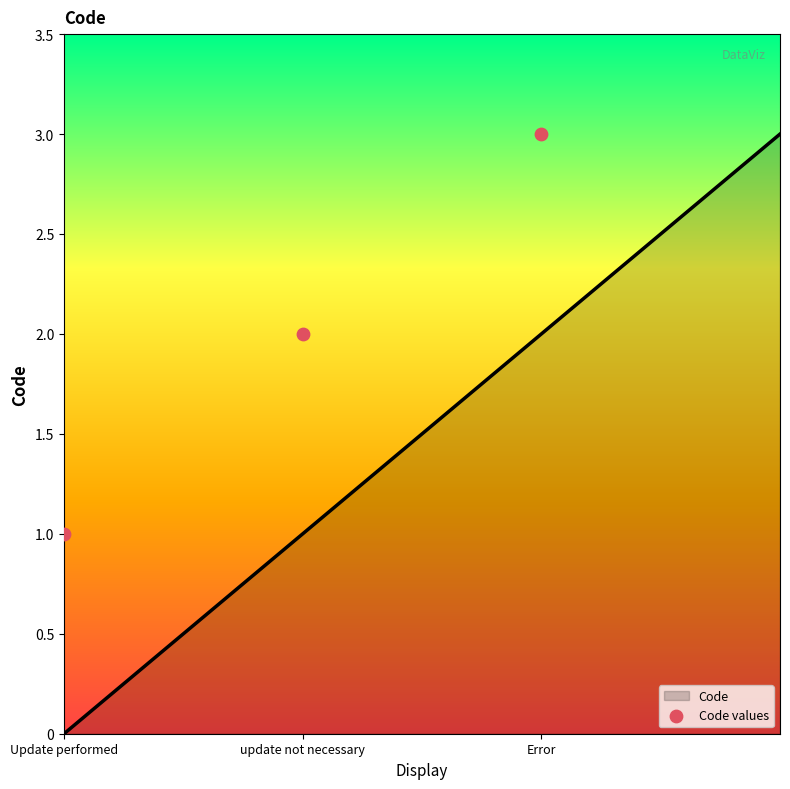

What is the ratio of the value at update not necessary to the value at Update performed?

2.0